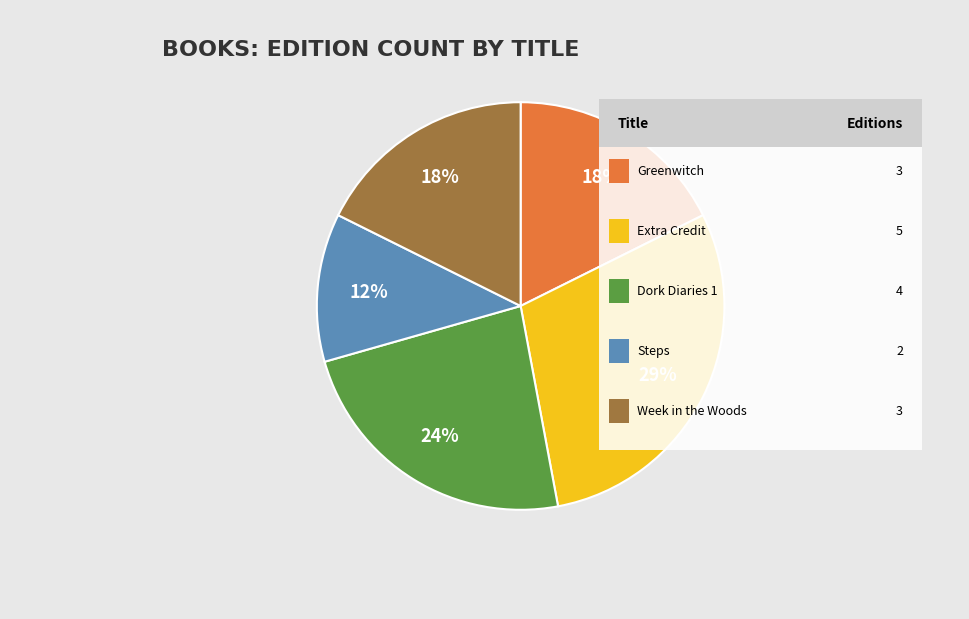

Is there any slice that represents more than half of the pie?

No